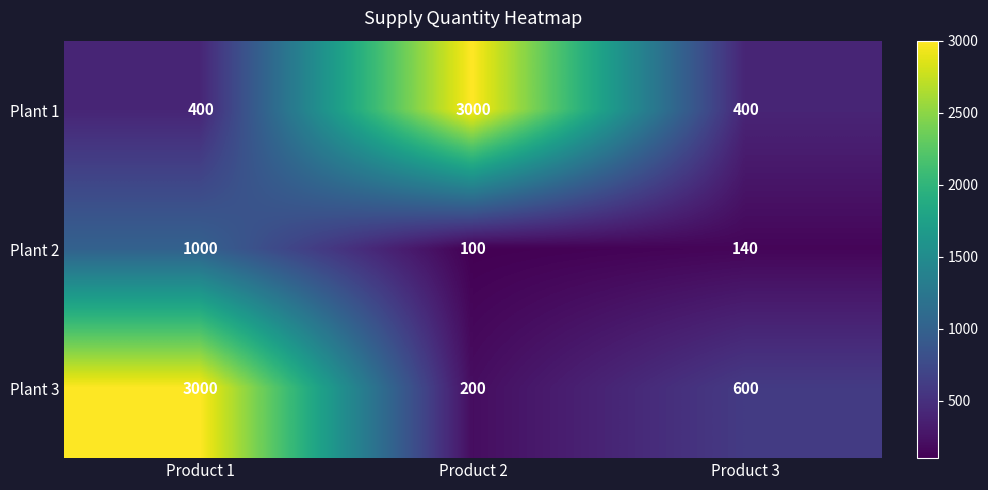

At which category is the sum across all series the highest?

Product 1